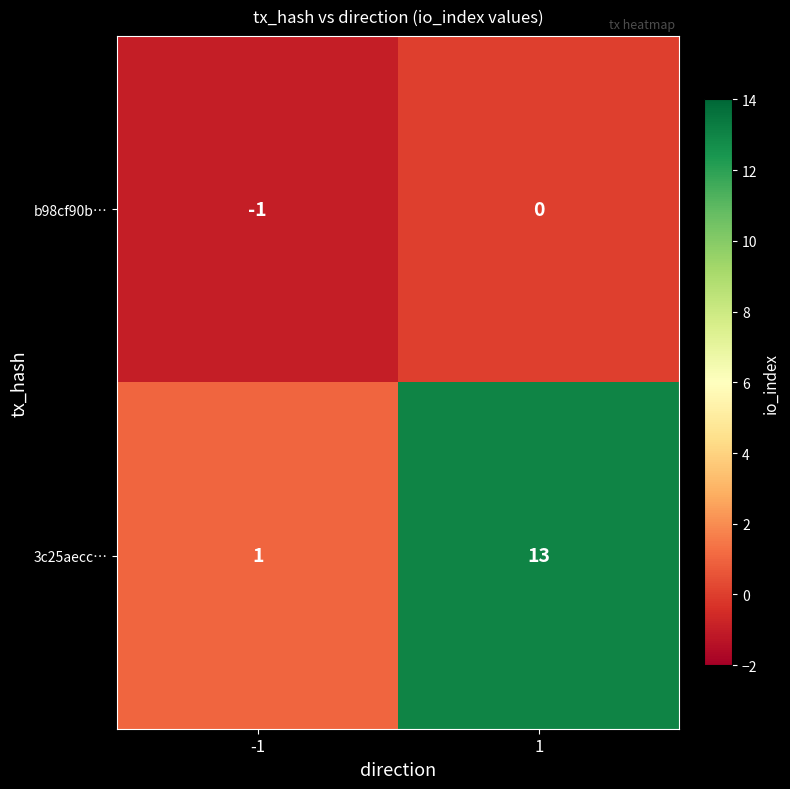

What is the difference between the highest and lowest values at -1?

2